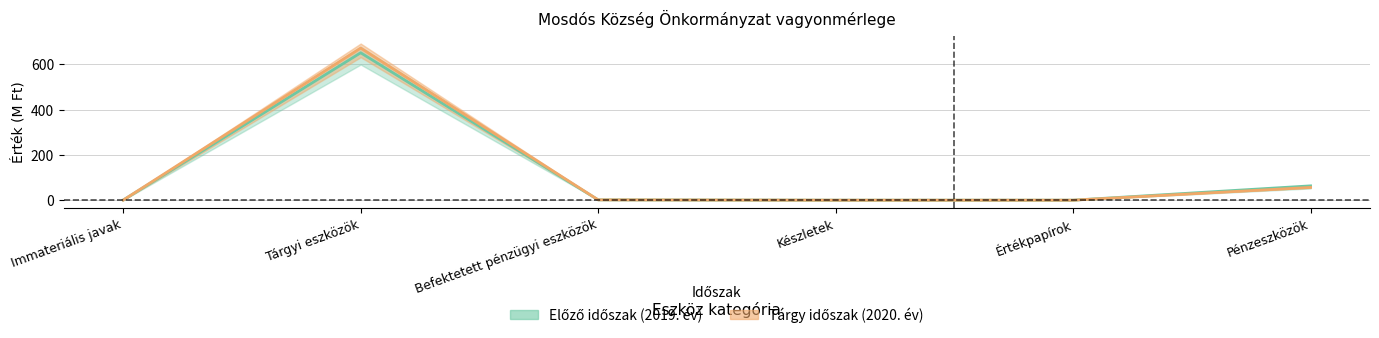

How many positive values does the Előző időszak (2019. év) series have?

4